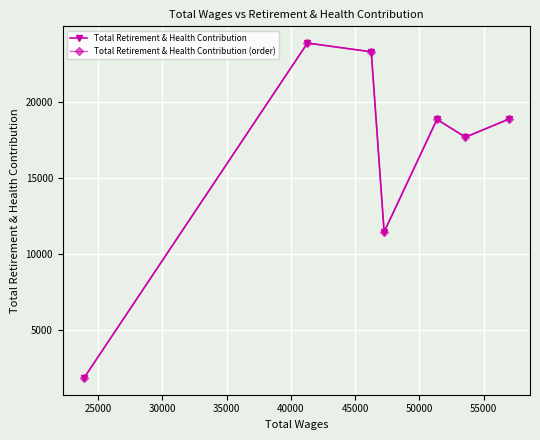

In Total Retirement & Health Contribution, how many points are higher than both neighbors (excluding endpoints)?

2